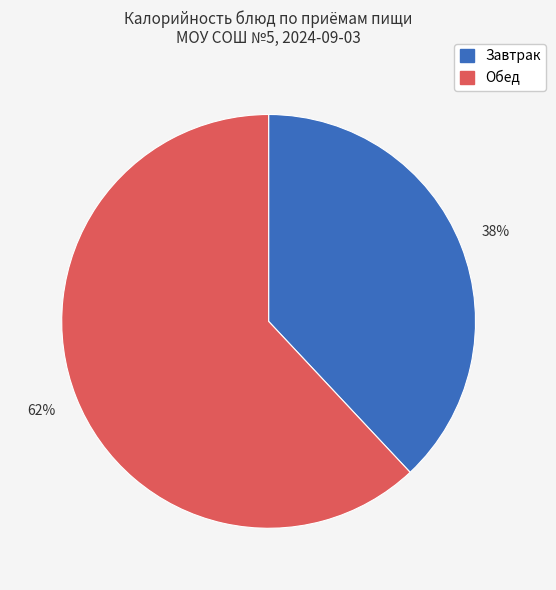

Is there any slice that represents more than half of the pie?

Yes